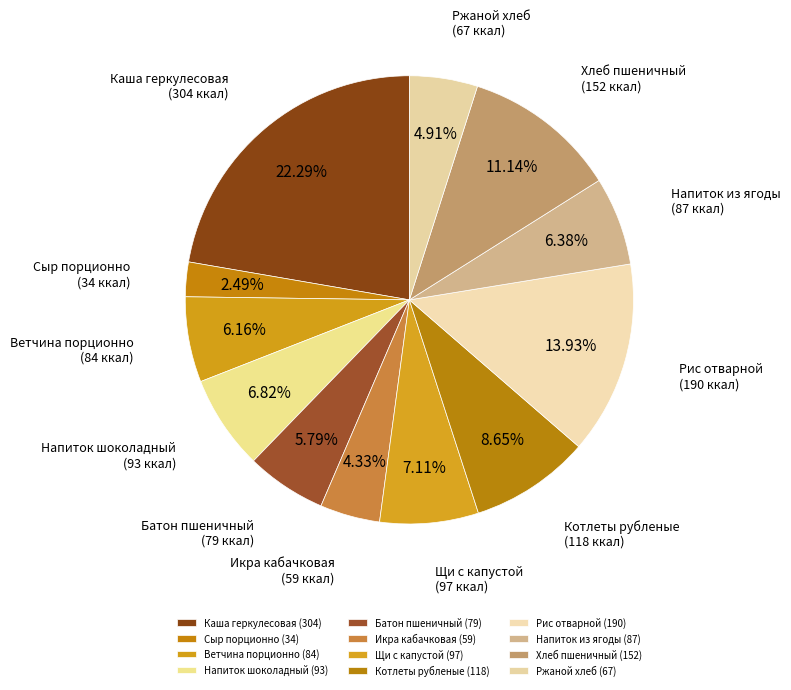

To the nearest percent, what percentage of the pie is Щи с капустой?

7%